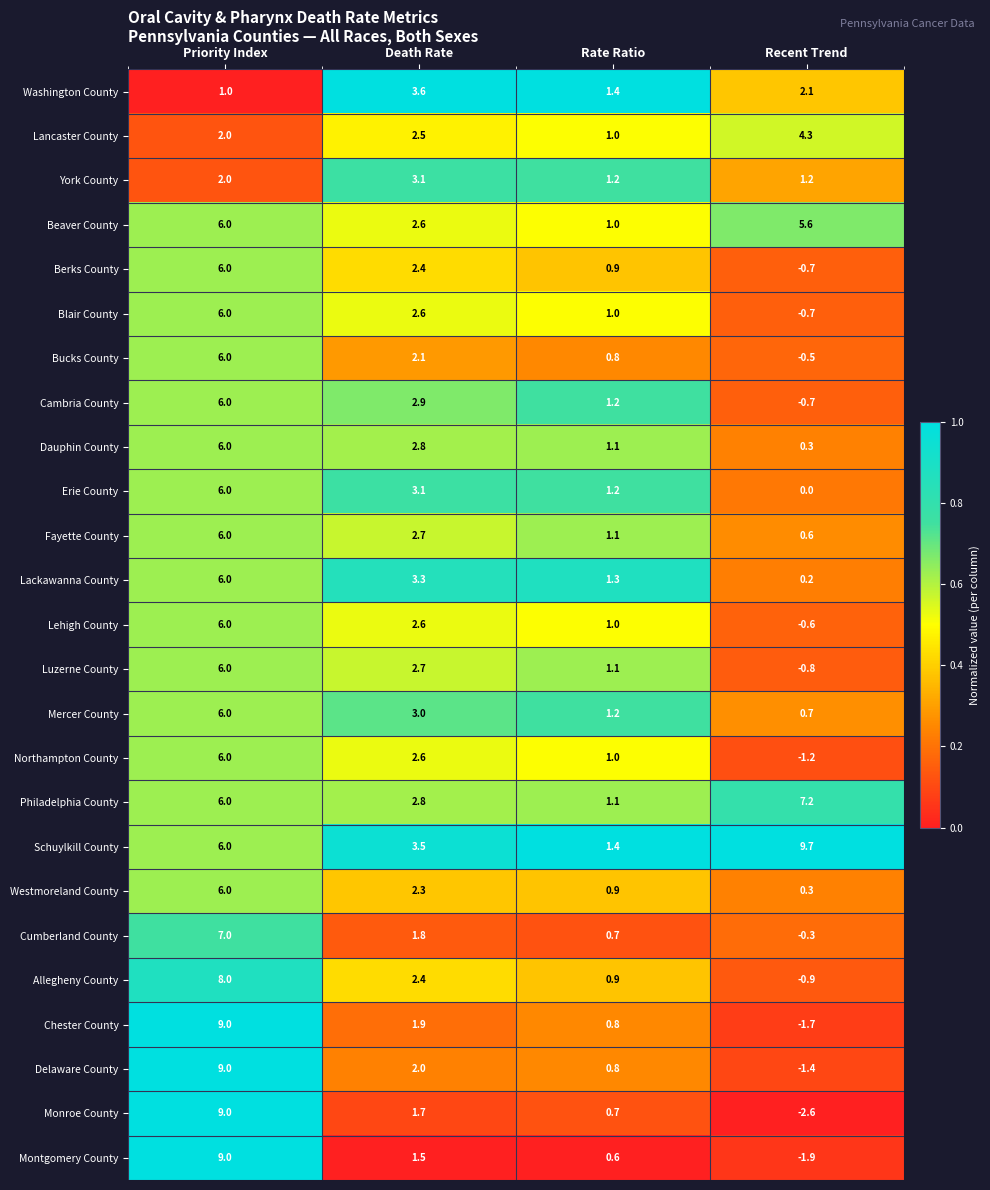

The Cumberland County series shows 3.0 at Death Rate. True or false?

False